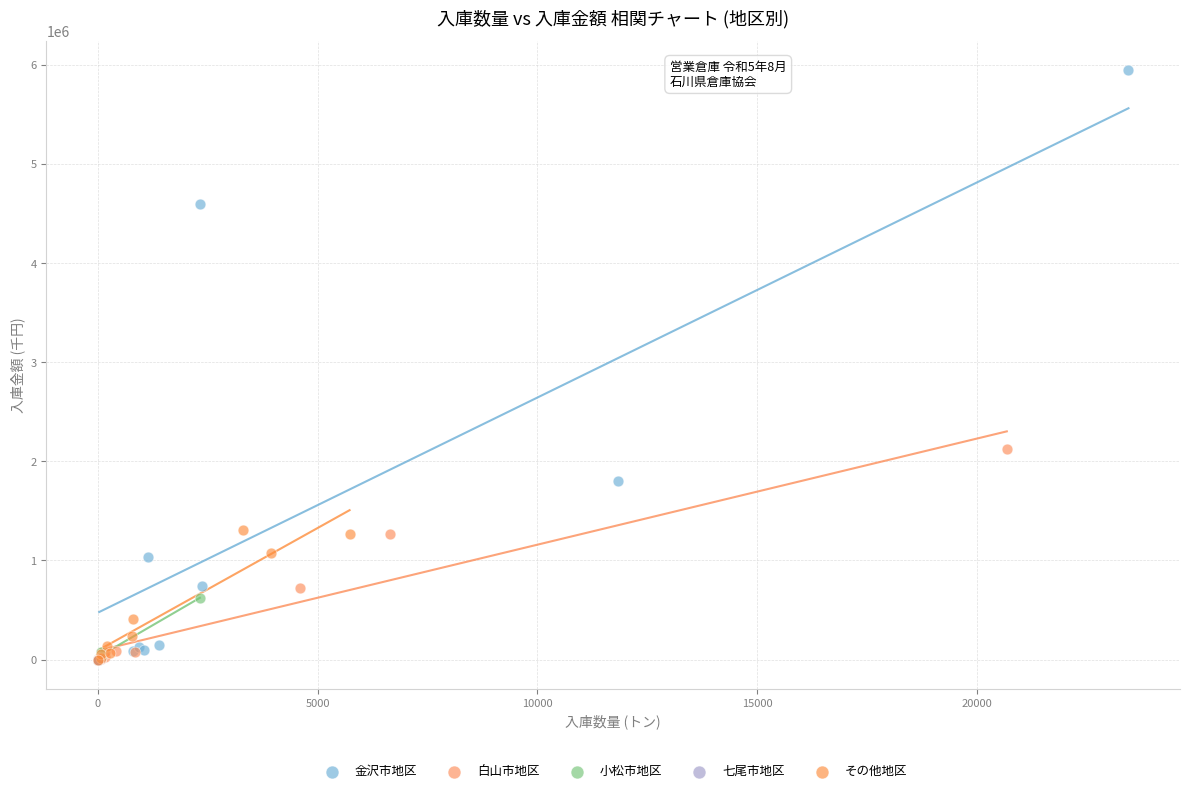

Which series has the widest spread of Y values?

金沢市地区